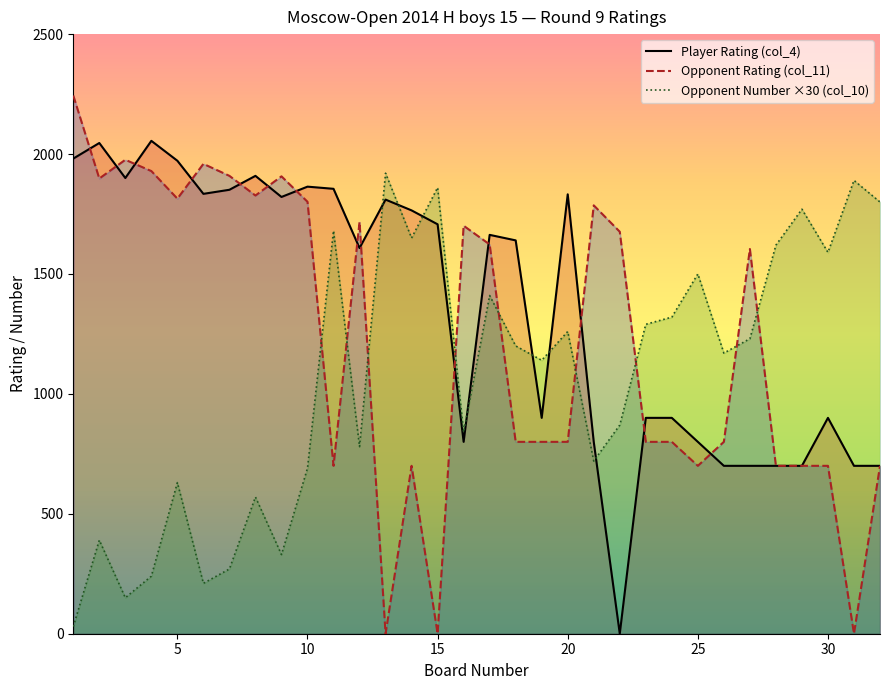

Which series has the largest range (max minus min)?

Opponent Rating (col_11)